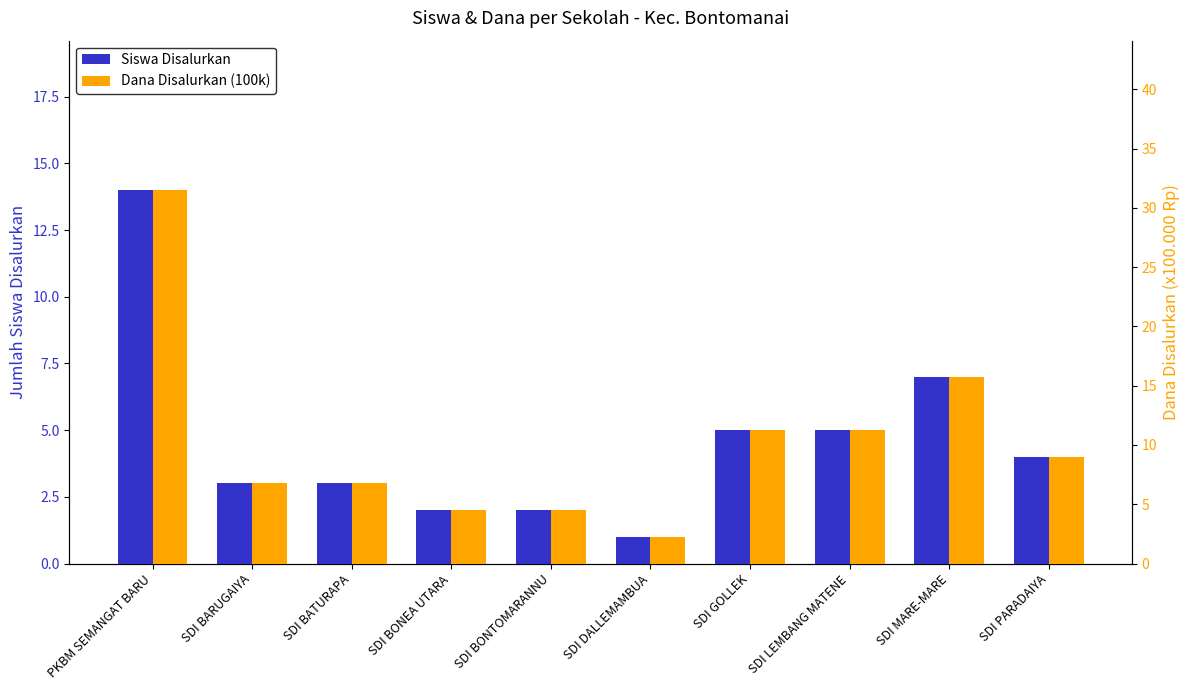

At which category does the chart reach its minimum across all series?

SDI DALLEMAMBUA